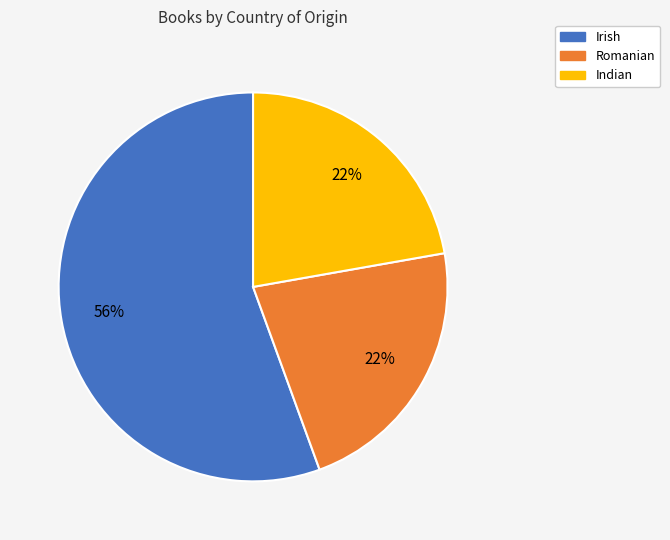

Which slice is the largest?

Irish